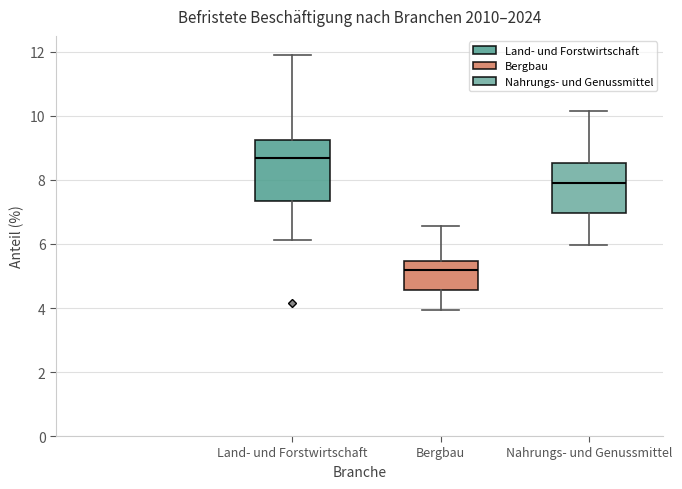

Reading left to right, transcribe this box plot: for each box, give where its median line is, the range the box spans, and where its two whiskers end, as read against the y-axis. The values are not printed on the chart, so give them approximately, as read against the axis.

Land- und Forstwirtschaft: median 8.6, box 7.4 to 9.2, whiskers 6.2 to 12.0
Bergbau: median 5.2, box 4.6 to 5.4, whiskers 4.0 to 6.6
Nahrungs- und Genussmittel: median 8.0, box 7.0 to 8.6, whiskers 6.0 to 10.2